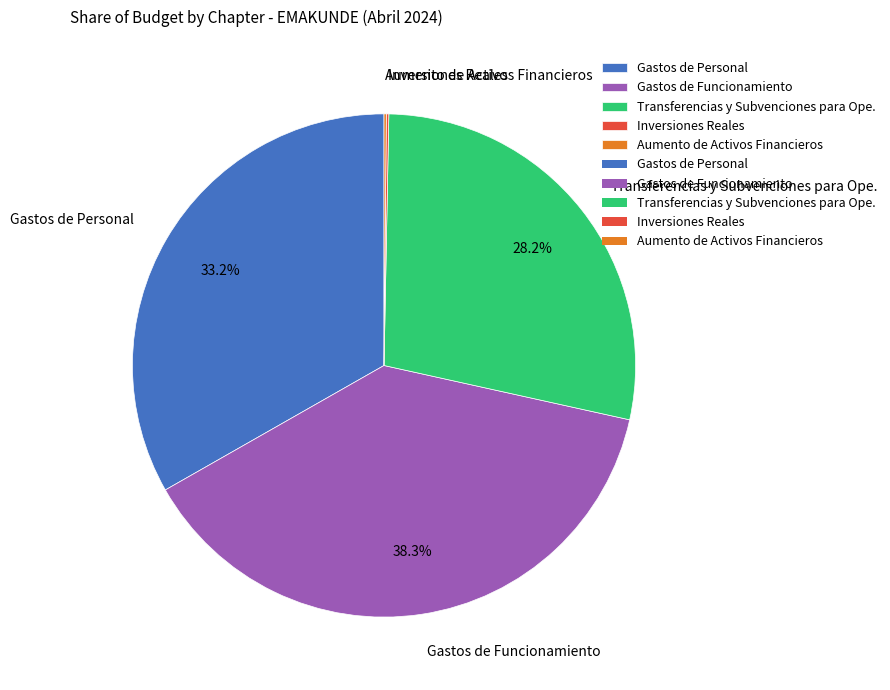

Does any single category account for the majority?

No